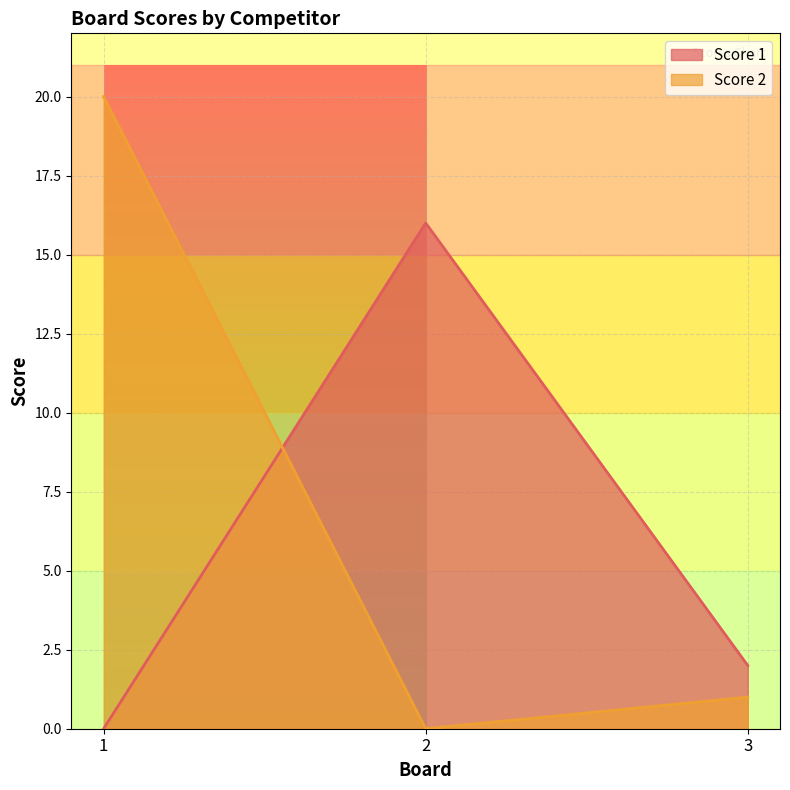

What are all the series names shown in the legend?

Score 1, Score 2